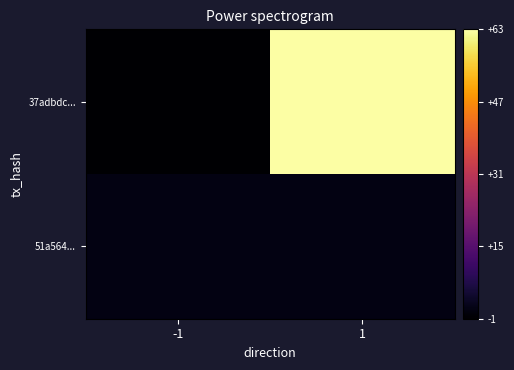

Reading right to left, extract all data points from this chart.

37adbdc...: 1=63	-1=-1
51a564...: 1=1	-1=1